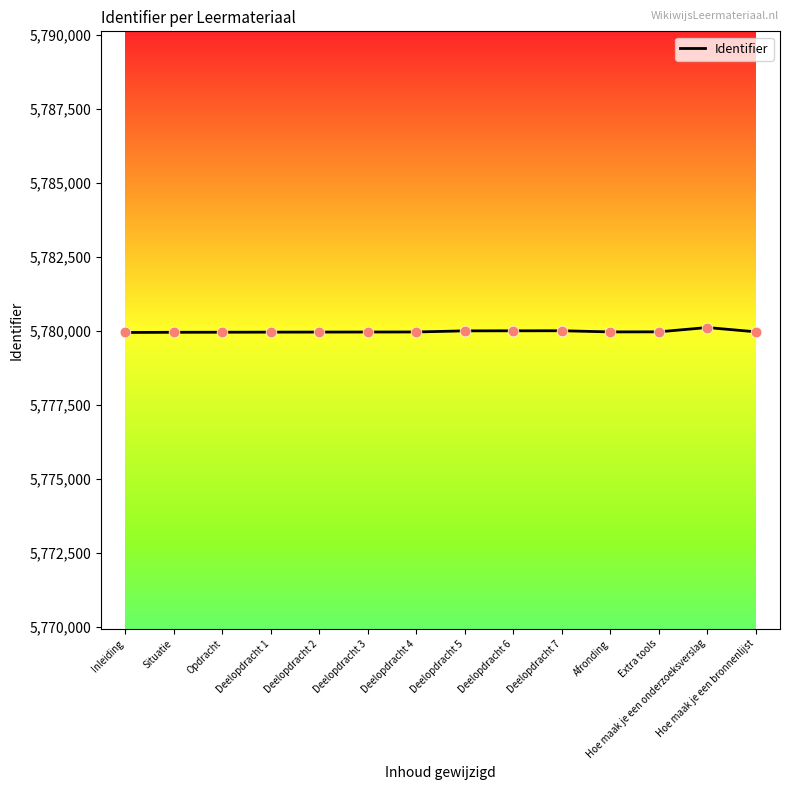

What is the ratio of the value at Deelopdracht 7 to the value at Extra tools?

1.0